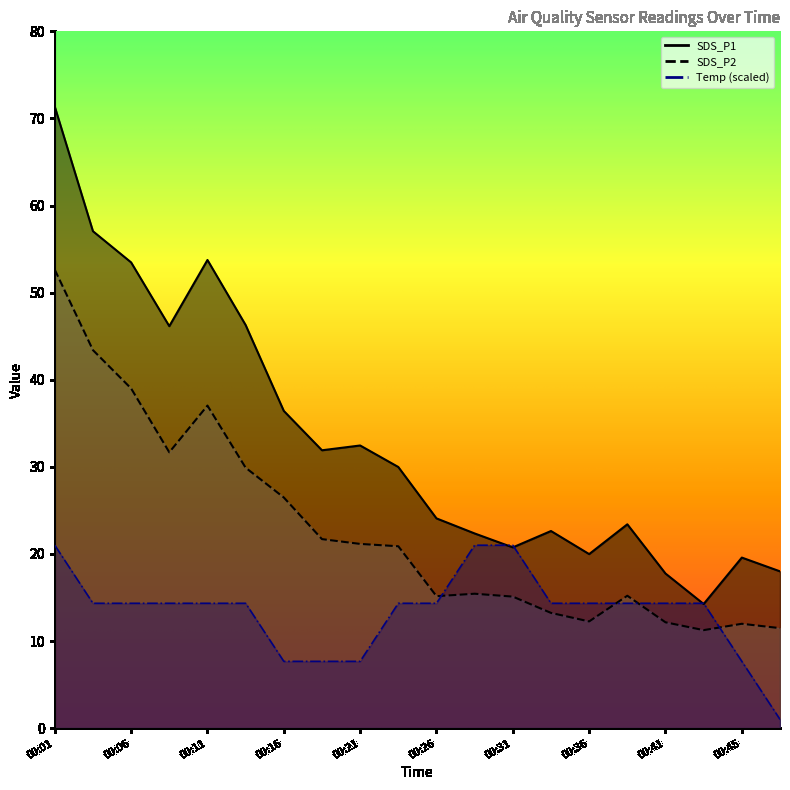

What is the smallest value displayed?

1.0